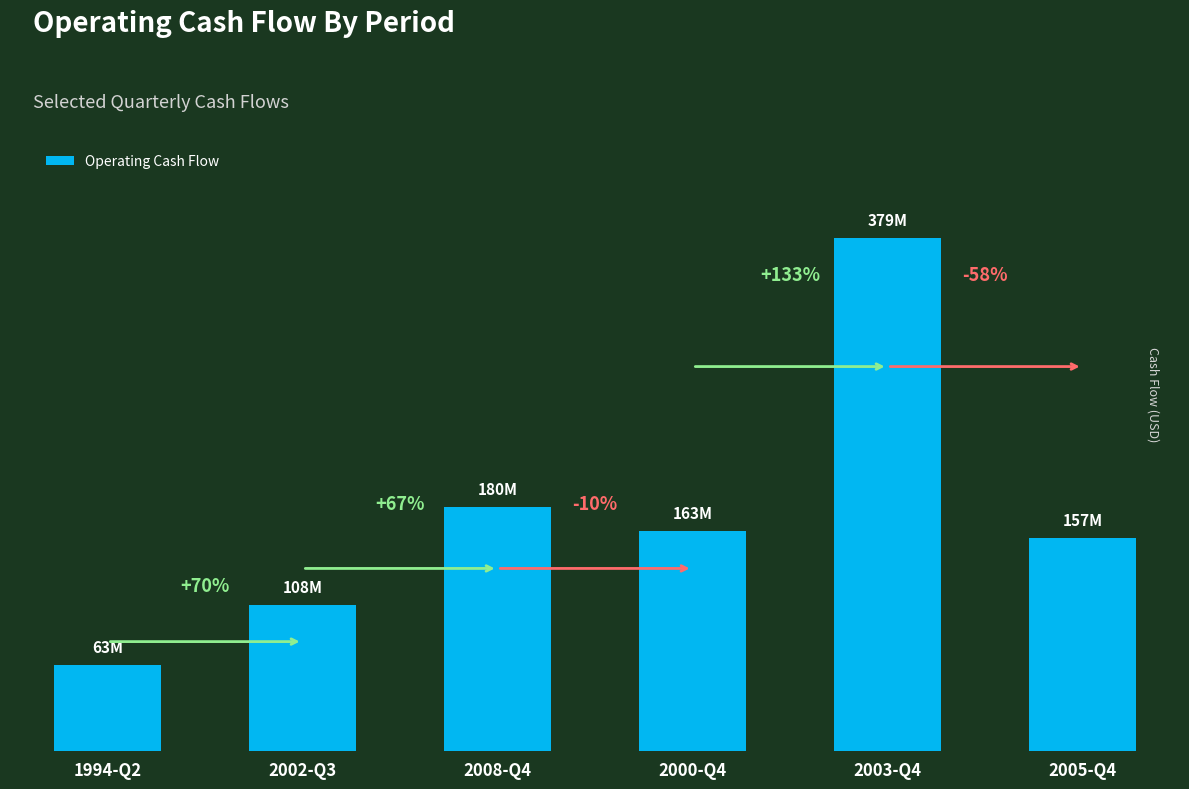

What is the value of the 6th bar from the left?

157332000